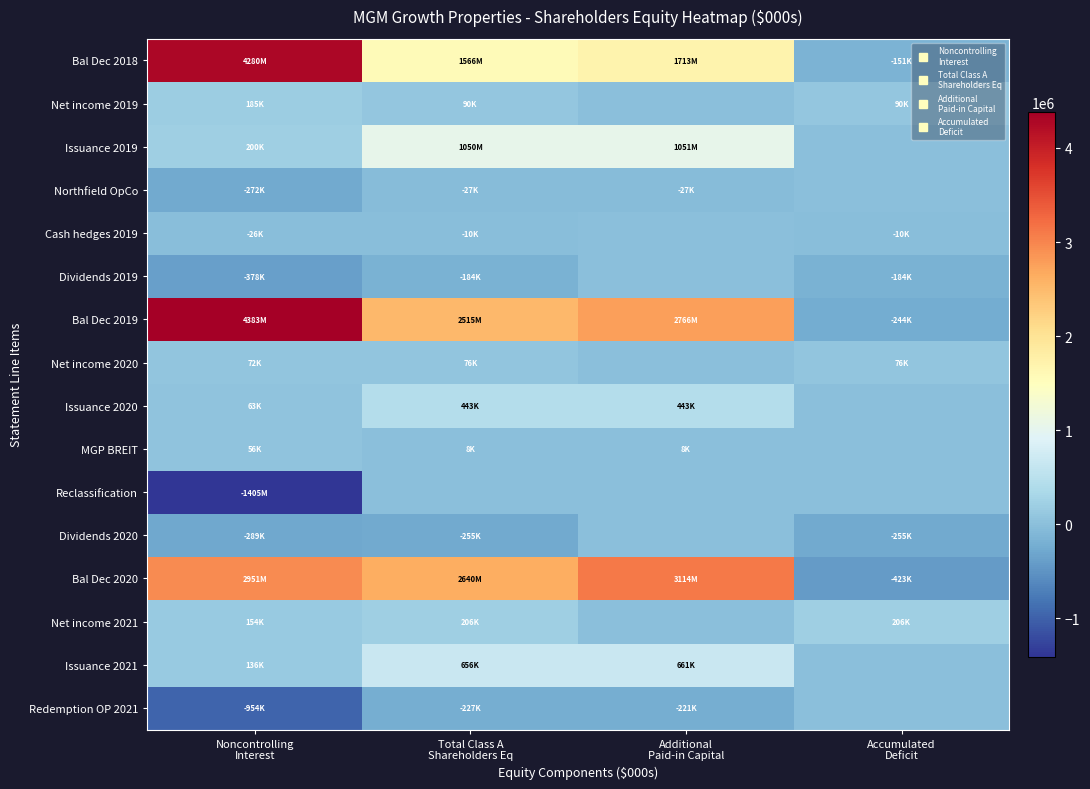

Reading left to right, what are all the values shown in this chart?

Bal Dec 2018: Noncontrolling
Interest=4279535	Total Class A
Shareholders Eq=1565971	Additional
Paid-in Capital=1712671	Accumulated
Deficit=-150908
Net income 2019: Noncontrolling
Interest=185305	Total Class A
Shareholders Eq=90260	Additional
Paid-in Capital=0	Accumulated
Deficit=90260
Issuance 2019: Noncontrolling
Interest=200424	Total Class A
Shareholders Eq=1049582	Additional
Paid-in Capital=1051094	Accumulated
Deficit=0
Northfield OpCo: Noncontrolling
Interest=-271518	Total Class A
Shareholders Eq=-27439	Additional
Paid-in Capital=-27441	Accumulated
Deficit=0
Cash hedges 2019: Noncontrolling
Interest=-25666	Total Class A
Shareholders Eq=-9532	Additional
Paid-in Capital=0	Accumulated
Deficit=-9532
Dividends 2019: Noncontrolling
Interest=-378296	Total Class A
Shareholders Eq=-183733	Additional
Paid-in Capital=0	Accumulated
Deficit=-183733
Bal Dec 2019: Noncontrolling
Interest=4383113	Total Class A
Shareholders Eq=2514899	Additional
Paid-in Capital=2766325	Accumulated
Deficit=-244381
Net income 2020: Noncontrolling
Interest=72163	Total Class A
Shareholders Eq=76129	Additional
Paid-in Capital=0	Accumulated
Deficit=76129
Issuance 2020: Noncontrolling
Interest=63481	Total Class A
Shareholders Eq=442717	Additional
Paid-in Capital=443363	Accumulated
Deficit=0
MGP BREIT: Noncontrolling
Interest=55617	Total Class A
Shareholders Eq=8287	Additional
Paid-in Capital=8228	Accumulated
Deficit=0
Reclassification: Noncontrolling
Interest=-1405058	Total Class A
Shareholders Eq=0	Additional
Paid-in Capital=0	Accumulated
Deficit=0
Dividends 2020: Noncontrolling
Interest=-289321	Total Class A
Shareholders Eq=-254645	Additional
Paid-in Capital=0	Accumulated
Deficit=-254645
Bal Dec 2020: Noncontrolling
Interest=2950505	Total Class A
Shareholders Eq=2640237	Additional
Paid-in Capital=3114331	Accumulated
Deficit=-422897
Net income 2021: Noncontrolling
Interest=153737	Total Class A
Shareholders Eq=205503	Additional
Paid-in Capital=0	Accumulated
Deficit=205503
Issuance 2021: Noncontrolling
Interest=136491	Total Class A
Shareholders Eq=656361	Additional
Paid-in Capital=660533	Accumulated
Deficit=0
Redemption OP 2021: Noncontrolling
Interest=-953789	Total Class A
Shareholders Eq=-227487	Additional
Paid-in Capital=-220627	Accumulated
Deficit=0